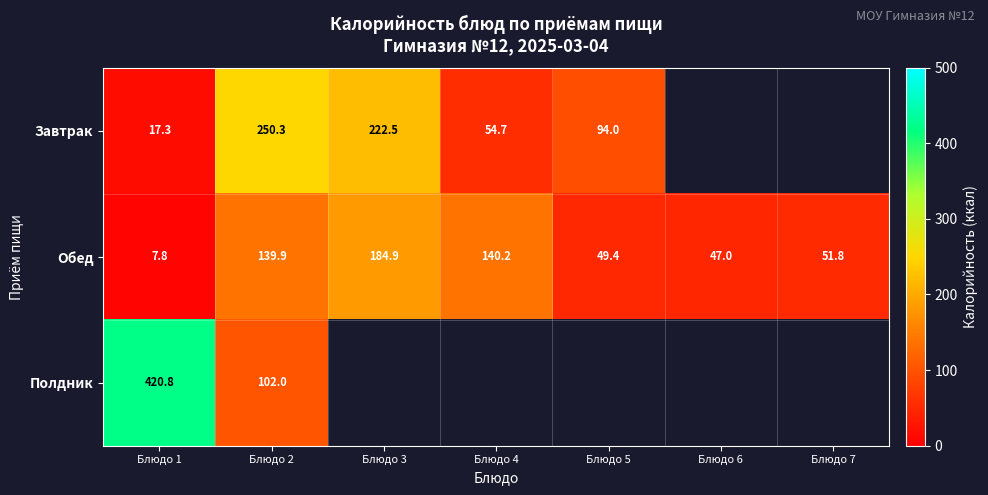

Is the value of Завтрак at Блюдо 4 greater than the value of Обед at Блюдо 5?

Yes